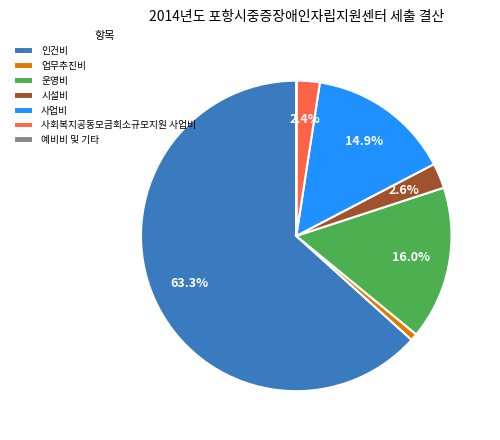

What is the ratio of the value at 운영비 to the value at 인건비?

0.3